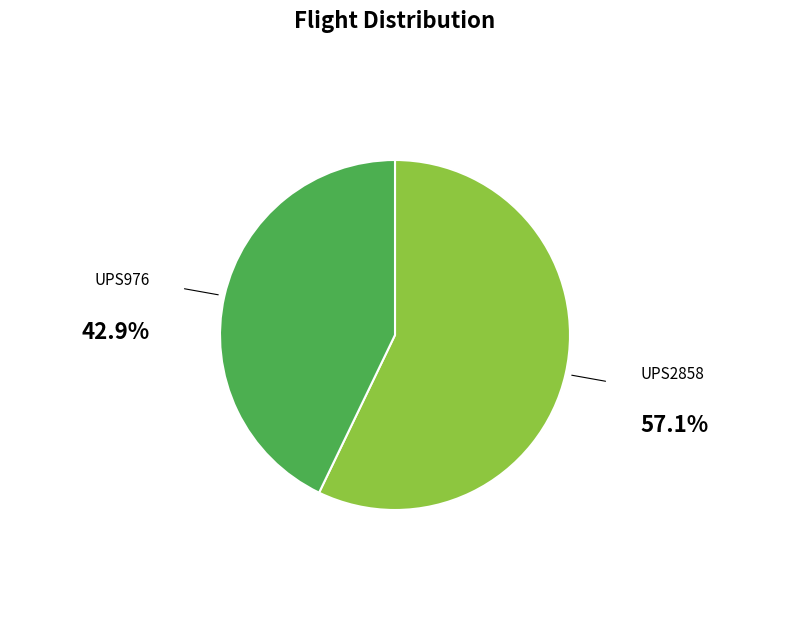

Is there a majority slice in this chart?

Yes